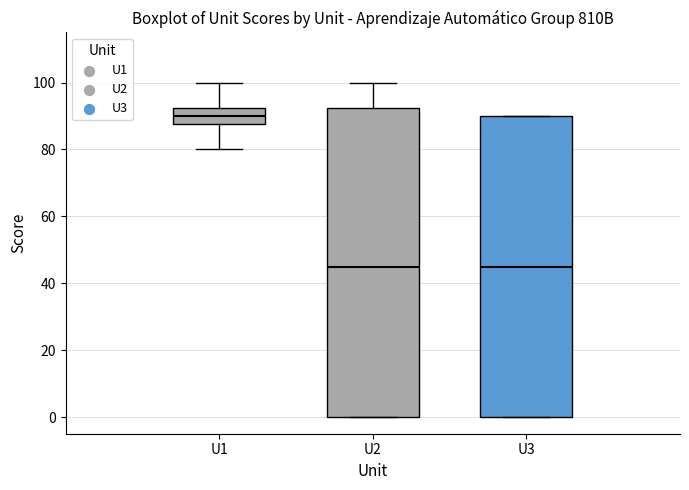

Where is the lower edge of the box for U3 on the y-axis? The values are not printed on the chart, so give them approximately, as read against the axis.

0